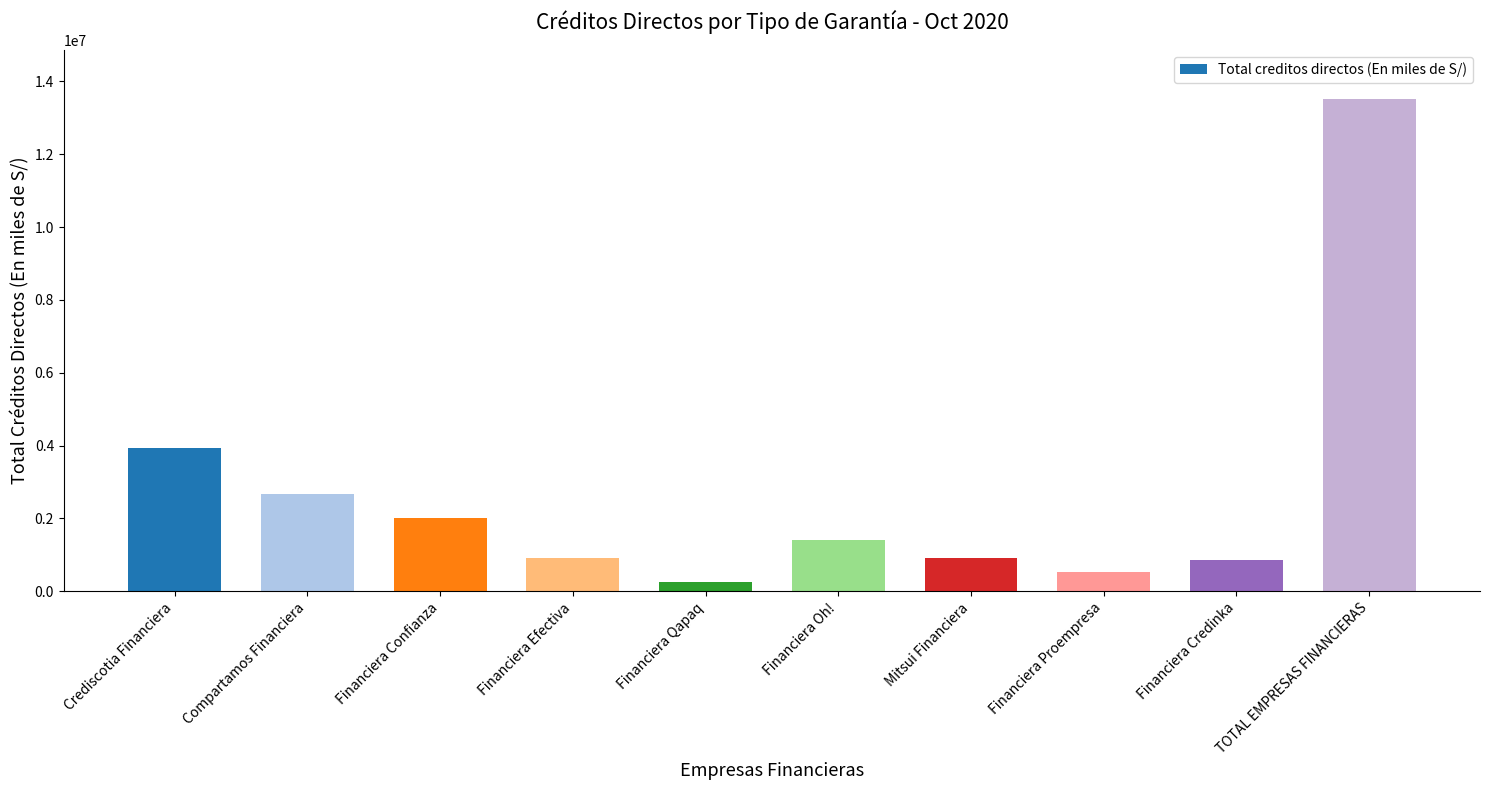

What position from the right is Financiera Confianza?

8